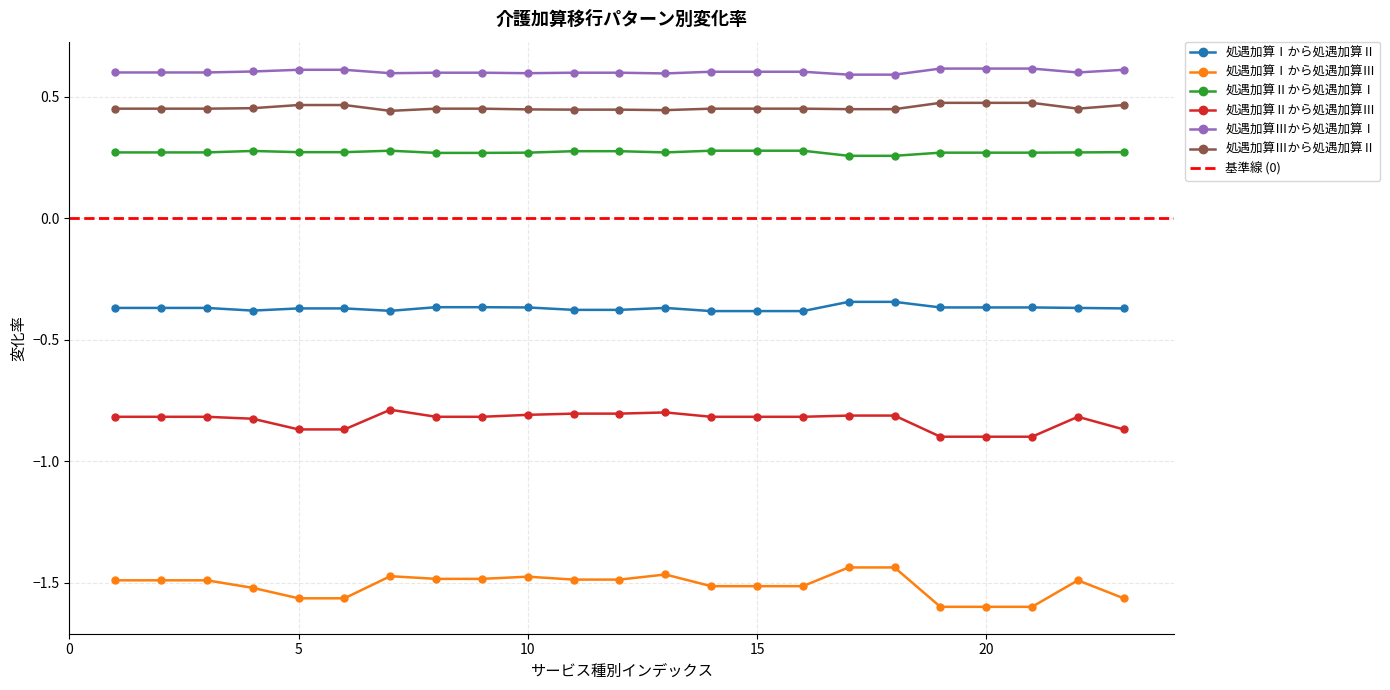

Reading right to left, what are all the values shown in this chart?

処遇加算Ⅰから処遇加算Ⅱ: -0.4	-0.4	-0.4	-0.4	-0.4	-0.3	-0.3	-0.4	-0.4	-0.4	-0.4	-0.4	-0.4	-0.4	-0.4	-0.4	-0.4	-0.4	-0.4	-0.4	-0.4	-0.4	-0.4
処遇加算Ⅰから処遇加算Ⅲ: -1.6	-1.5	-1.6	-1.6	-1.6	-1.4	-1.4	-1.5	-1.5	-1.5	-1.5	-1.5	-1.5	-1.5	-1.5	-1.5	-1.5	-1.6	-1.6	-1.5	-1.5	-1.5	-1.5
処遇加算Ⅱから処遇加算Ⅰ: 0.3	0.3	0.3	0.3	0.3	0.3	0.3	0.3	0.3	0.3	0.3	0.3	0.3	0.3	0.3	0.3	0.3	0.3	0.3	0.3	0.3	0.3	0.3
処遇加算Ⅱから処遇加算Ⅲ: -0.9	-0.8	-0.9	-0.9	-0.9	-0.8	-0.8	-0.8	-0.8	-0.8	-0.8	-0.8	-0.8	-0.8	-0.8	-0.8	-0.8	-0.9	-0.9	-0.8	-0.8	-0.8	-0.8
処遇加算Ⅲから処遇加算Ⅰ: 0.6	0.6	0.6	0.6	0.6	0.6	0.6	0.6	0.6	0.6	0.6	0.6	0.6	0.6	0.6	0.6	0.6	0.6	0.6	0.6	0.6	0.6	0.6
処遇加算Ⅲから処遇加算Ⅱ: 0.5	0.5	0.5	0.5	0.5	0.4	0.4	0.5	0.5	0.5	0.4	0.4	0.4	0.4	0.5	0.5	0.4	0.5	0.5	0.5	0.5	0.5	0.5